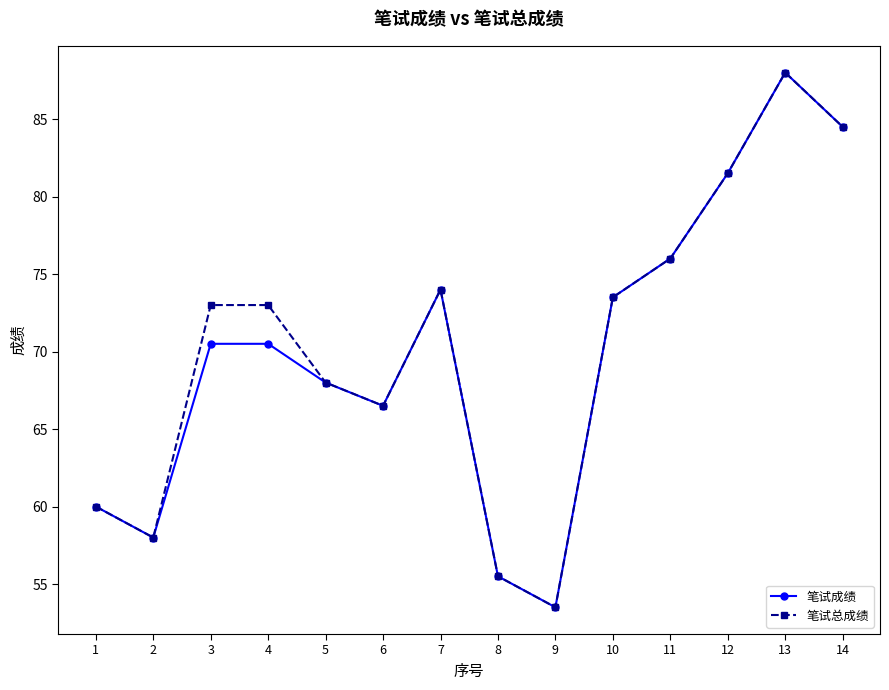

What is the highest value of the 笔试成绩 series?

88.0